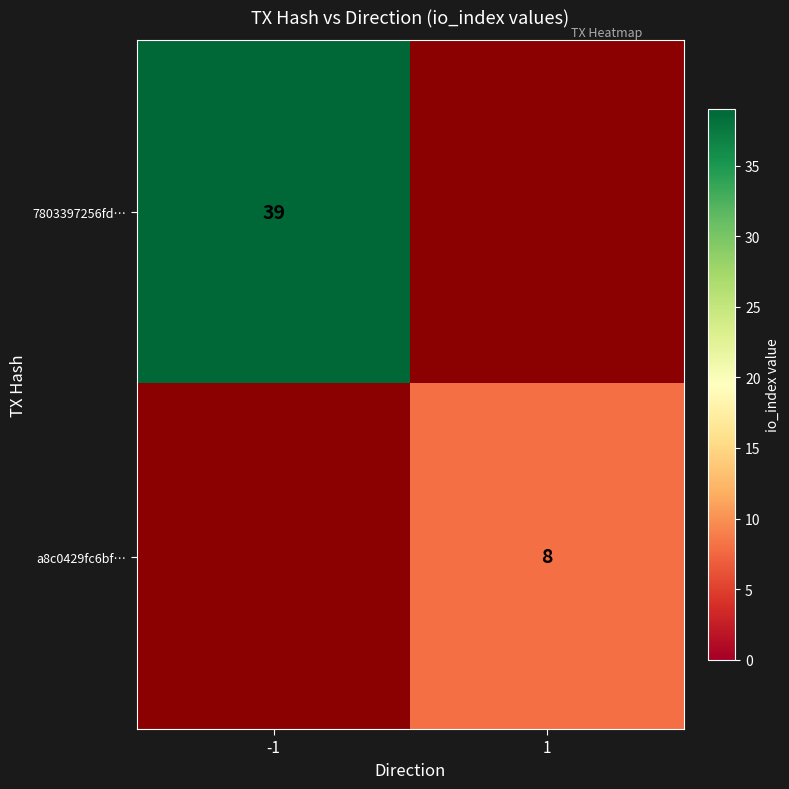

Is the value of a8c0429fc6bf… at 1 greater than the value of 7803397256fd… at -1?

No